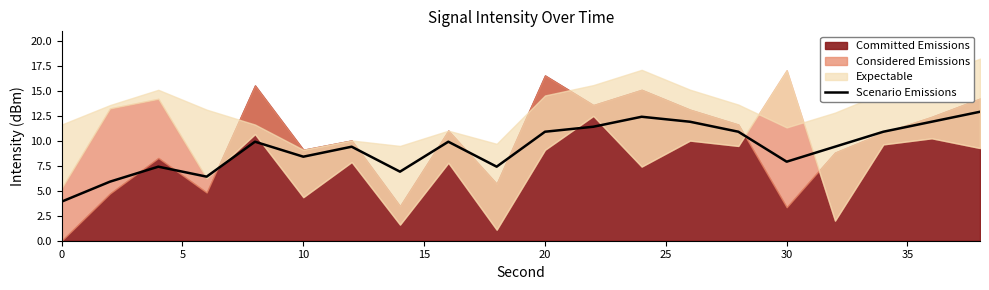

True or false: Scenario Emissions has a value of 3.9 at 0.

True